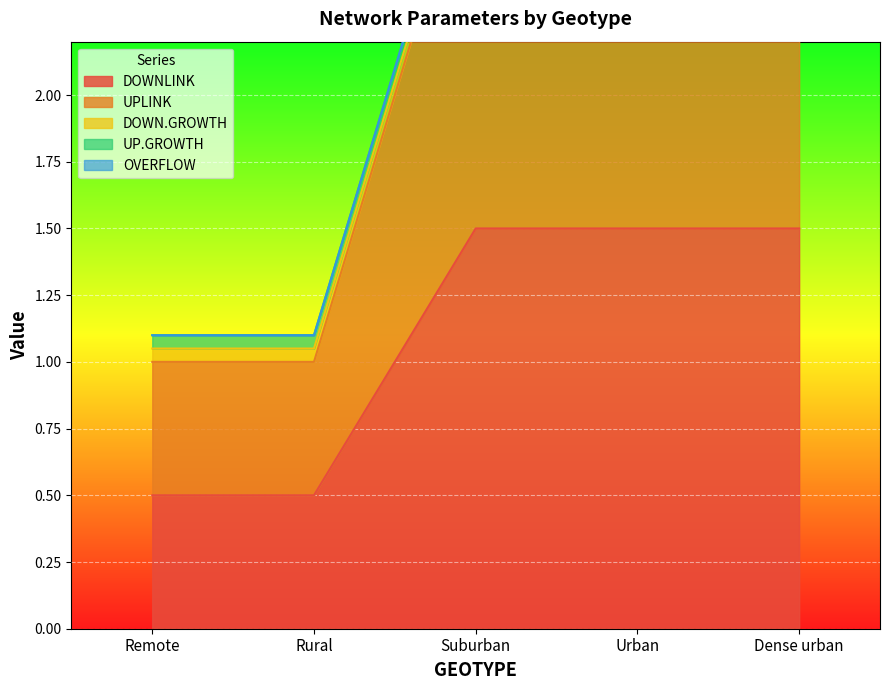

What is the difference between the highest and lowest values at Rural?

0.5